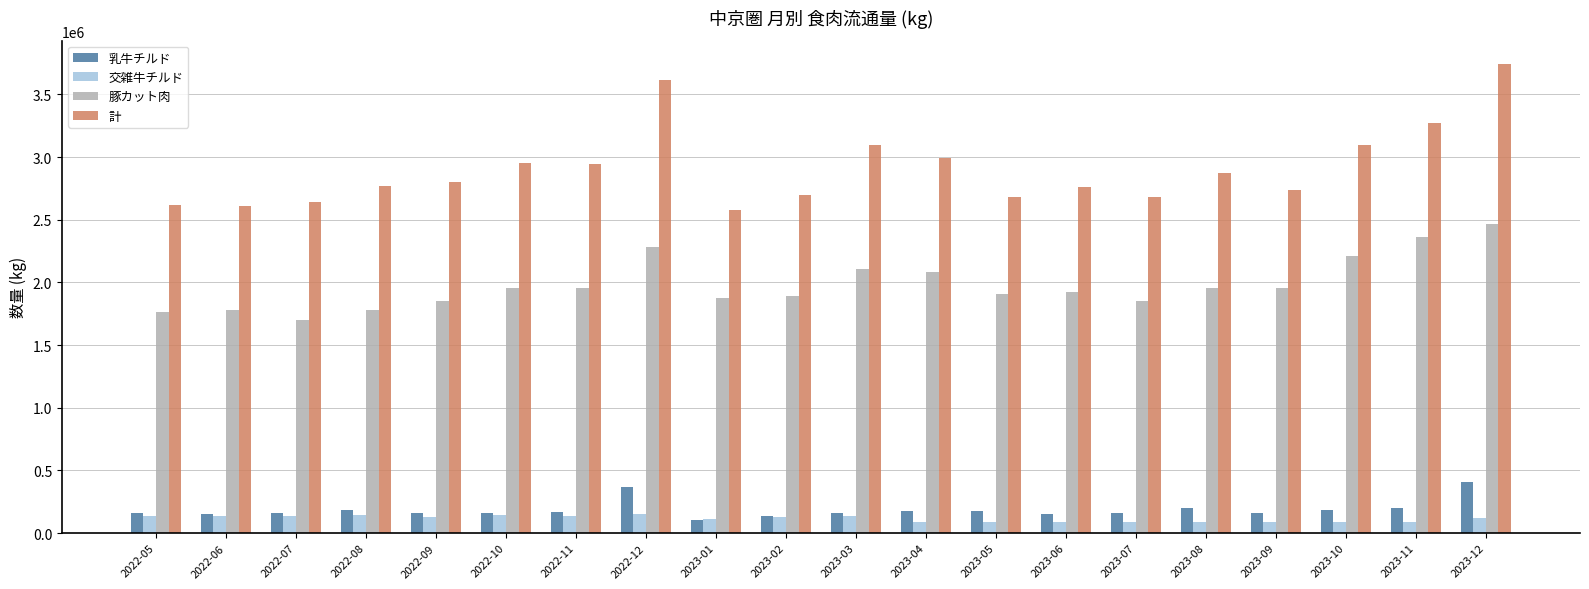

What is the label of the 7th bar from the left?

2022-11